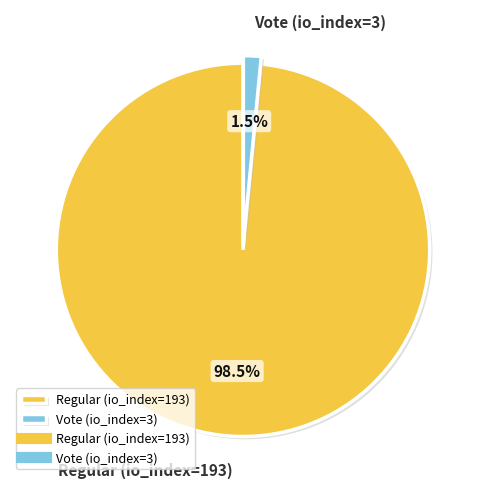

What is the largest slice in the pie chart?

Regular (io_index=193)